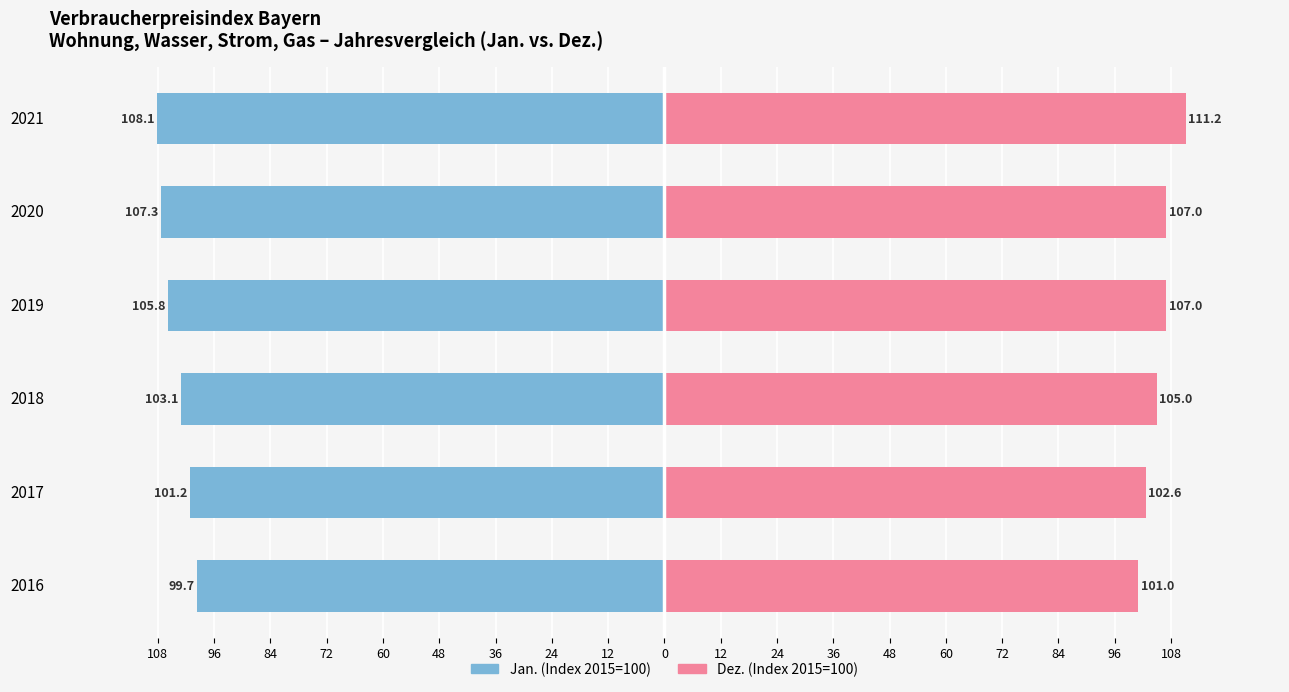

At 2020, list the series in order from smallest to largest.

Jan. (Index), Dez. (Index)